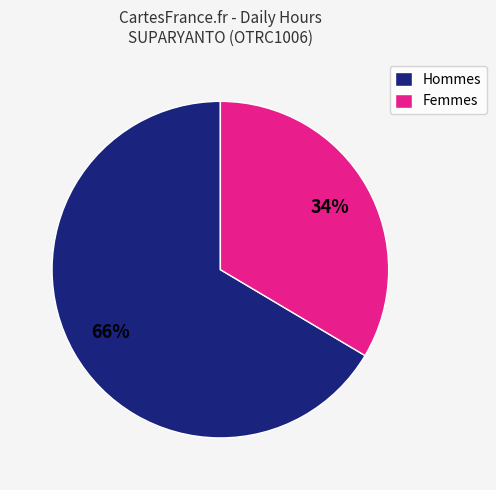

What is the largest slice in the pie chart?

Hommes